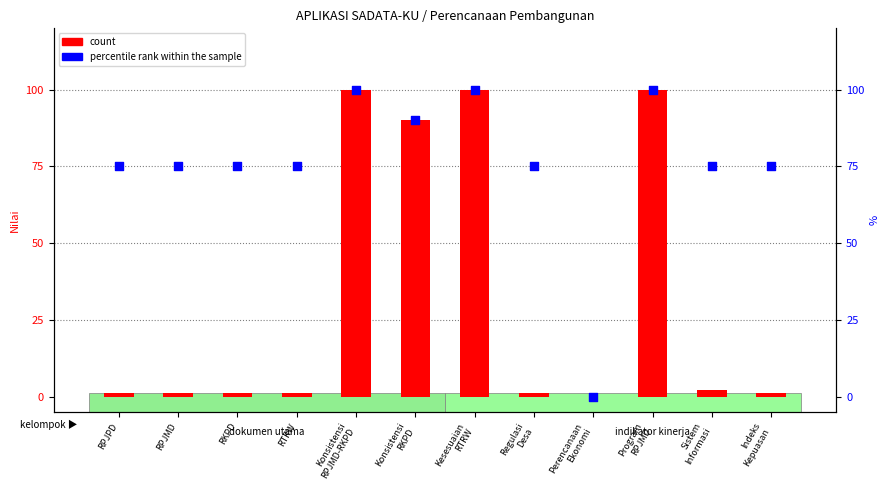

Which series has the largest Y range (max minus min)?

count